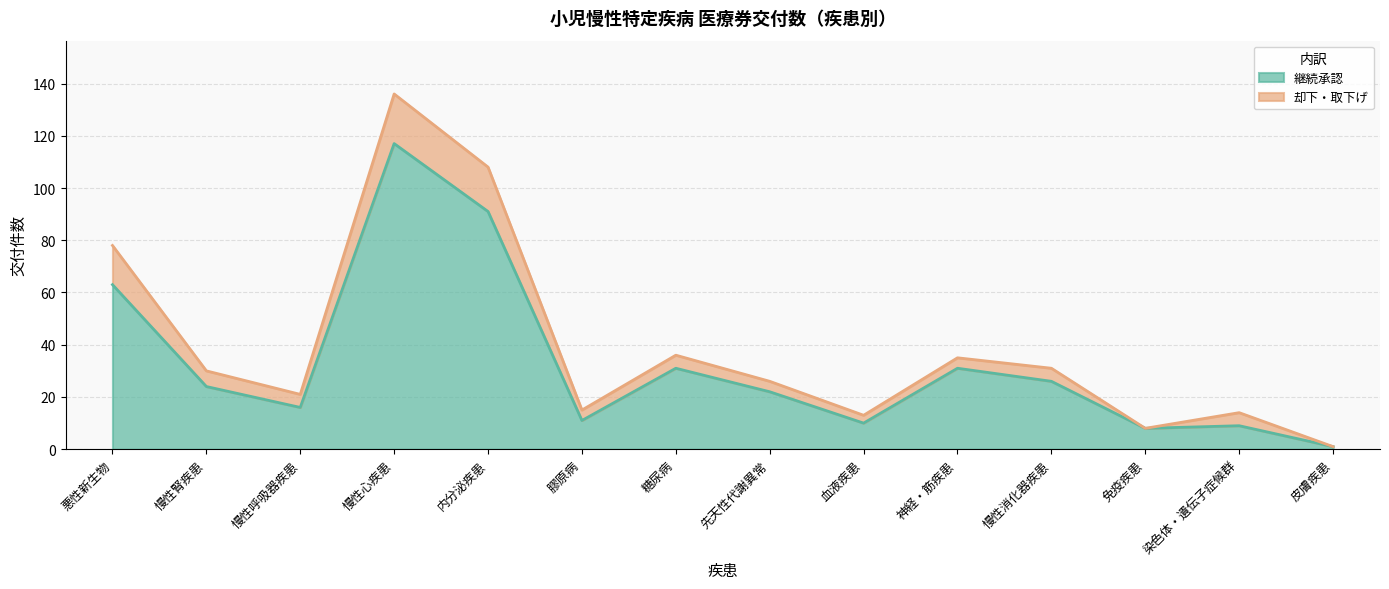

Where is the data nearest to the value 59?

悪性新生物